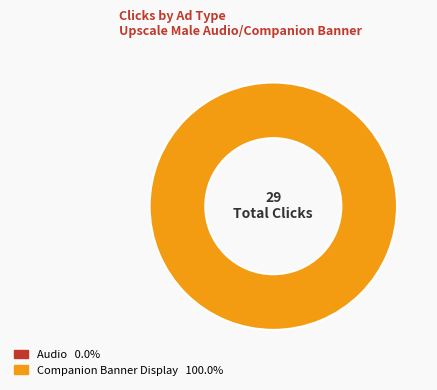

Does any single category account for the majority?

Yes